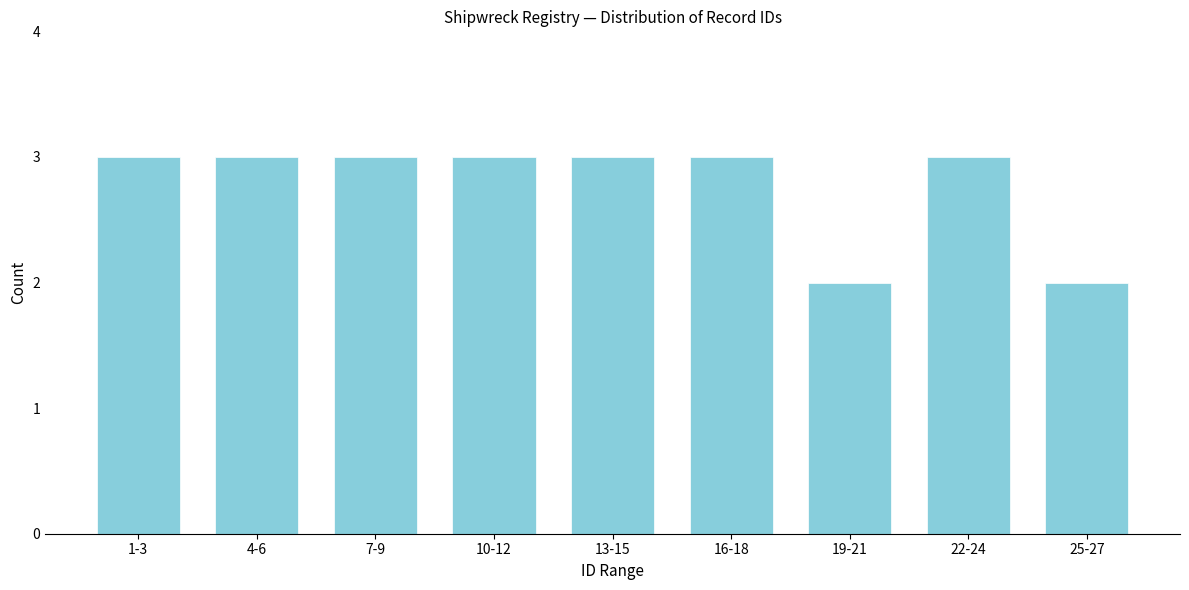

Reading left to right, what are all the values shown in this chart?

3	3	3	3	3	3	2	3	2